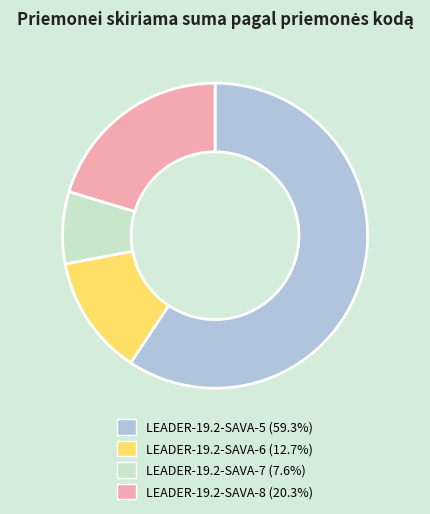

How many segments does this pie chart have?

4